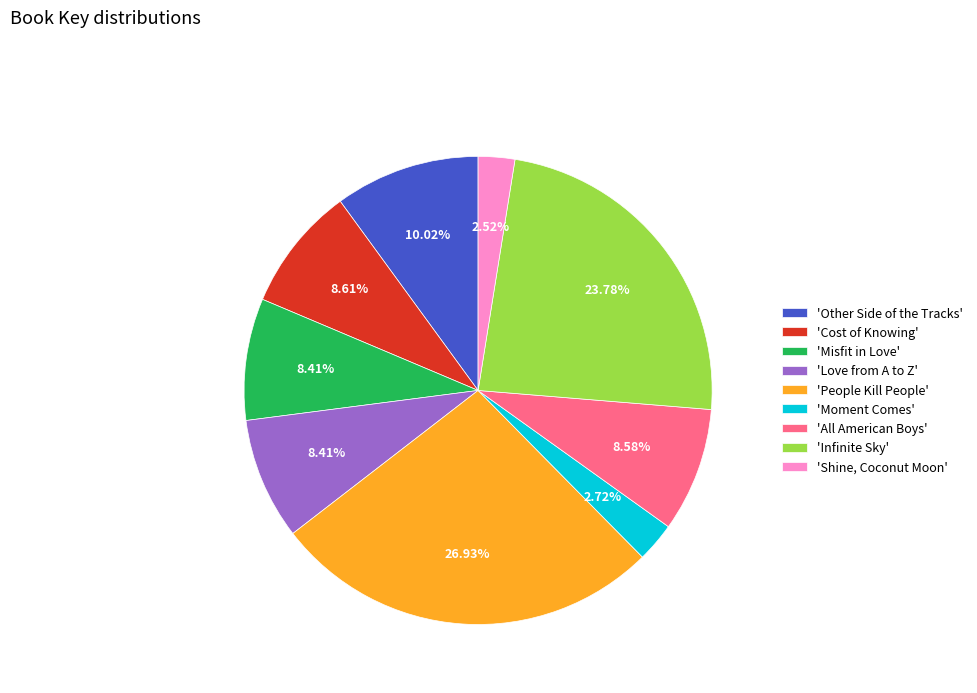

What is the ratio of the value at 'Other Side of the Tracks' to the value at 'Cost of Knowing'?

1.2